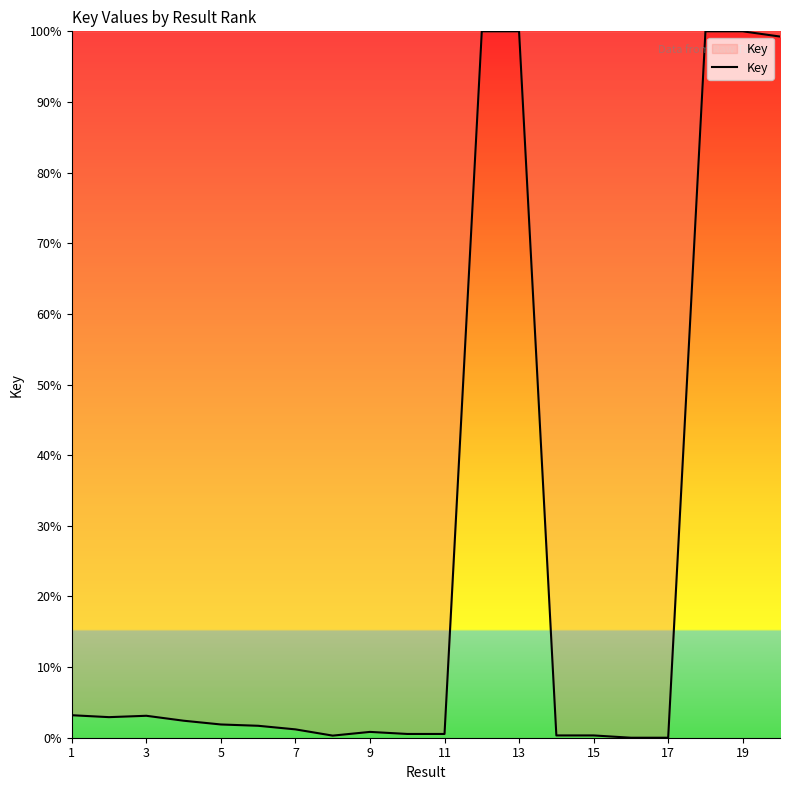

What is the difference between the maximum and minimum values?

100.0